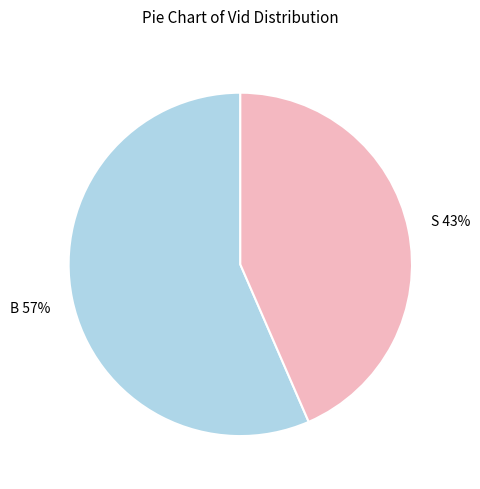

Do S and B together represent more than half of the pie?

Yes